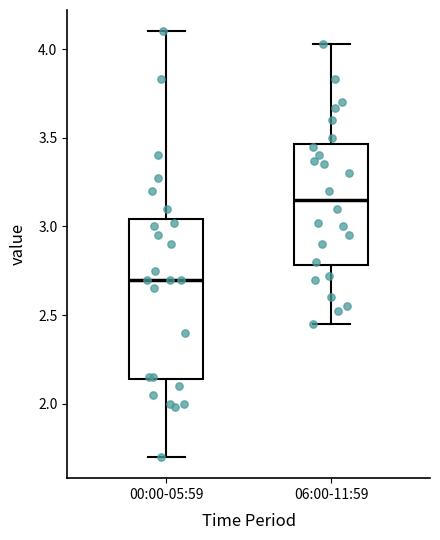

Which box is the tallest, from its lower edge to its upper edge?

00:00-05:59